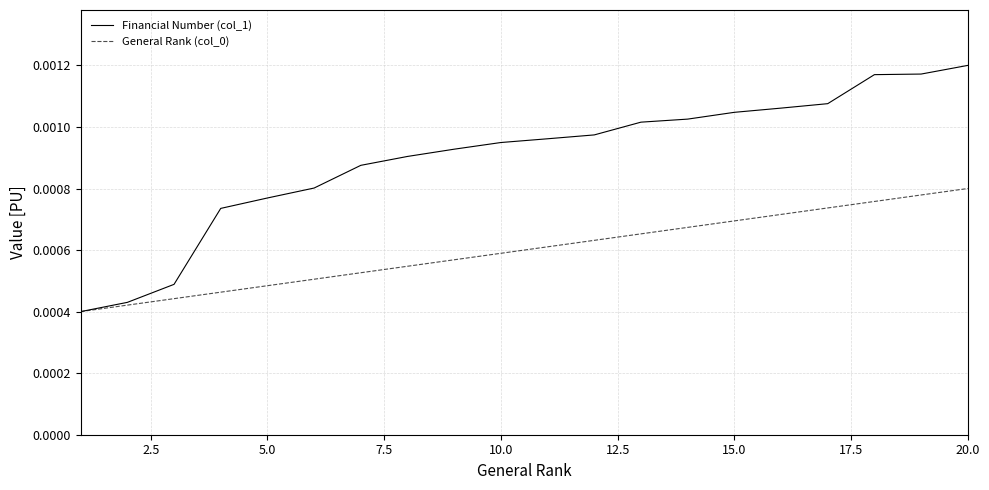

True or false: General Rank (col_0) has more than 2 interior local peaks.

False